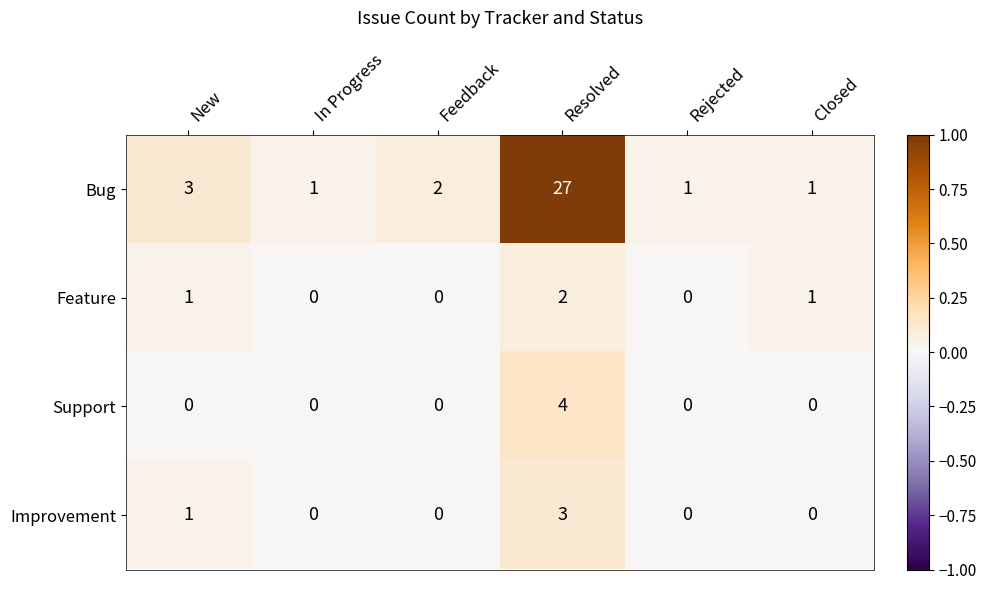

List the series in order of their peak value, lowest first.

Feature, Improvement, Support, Bug